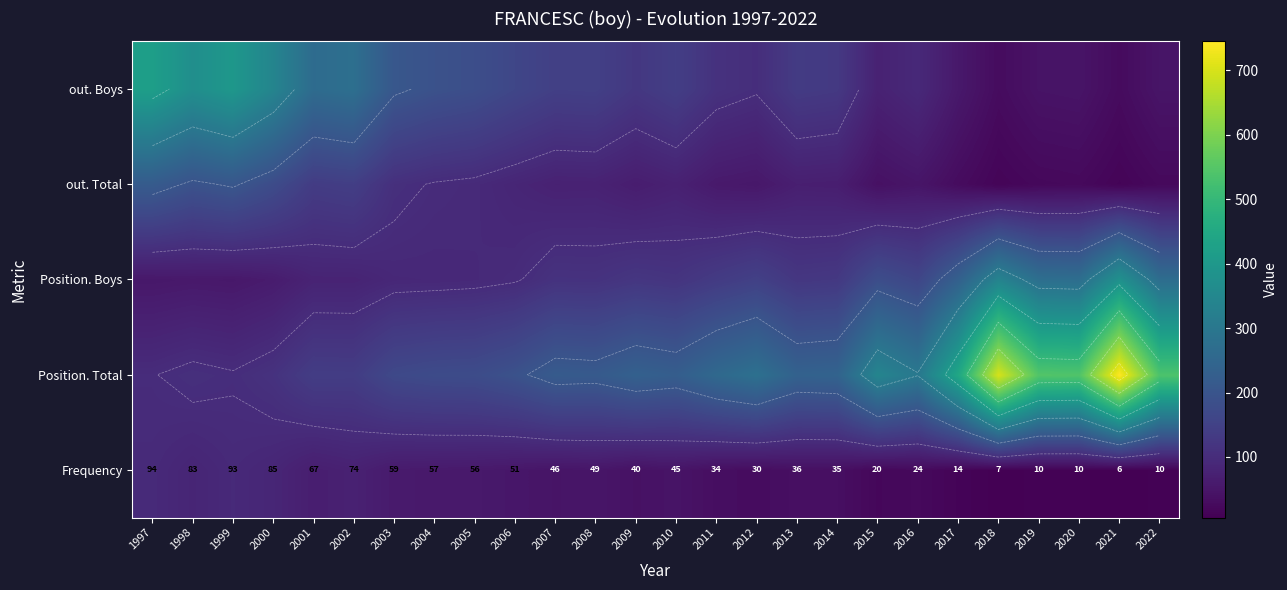

List the labels in order of Frequency value, smallest first.

2021, 2018, 2019, 2020, 2022, 2017, 2015, 2016, 2012, 2011, 2014, 2013, 2009, 2010, 2007, 2008, 2006, 2005, 2004, 2003, 2001, 2002, 1998, 2000, 1999, 1997